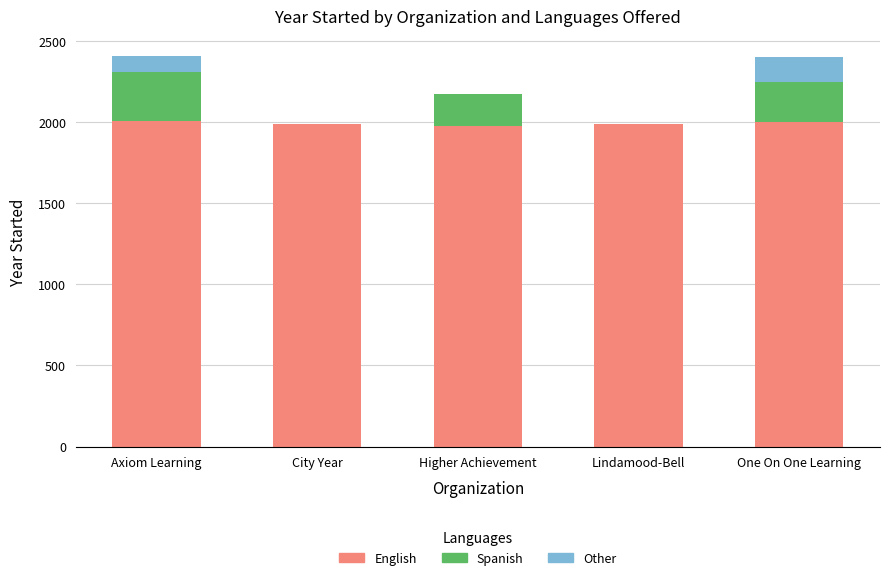

The English series shows 1988 at City Year. True or false?

True